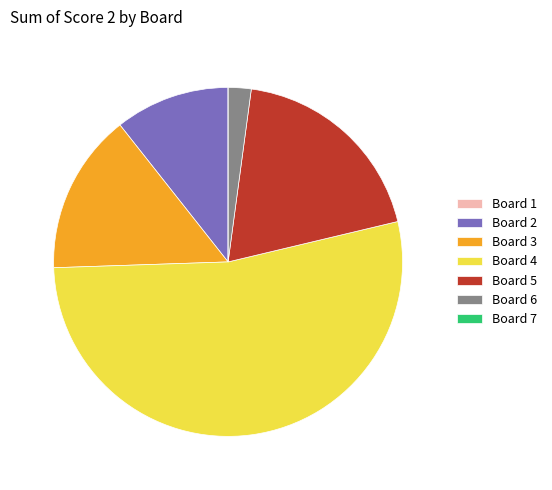

The Board 3 slice represents 27% of the pie. True or false?

False